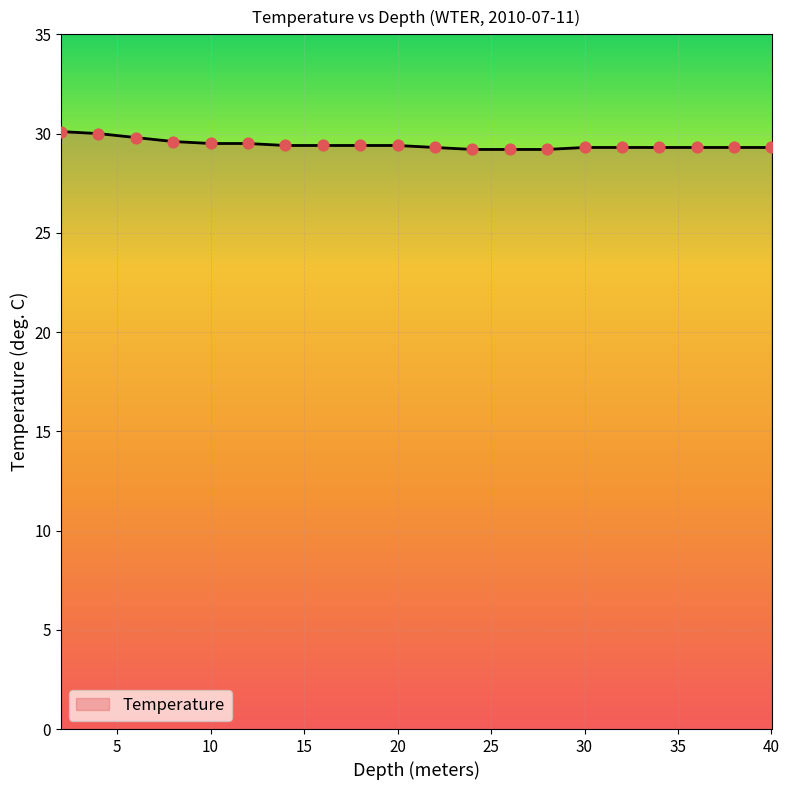

What is the difference between the maximum and minimum values?

0.9